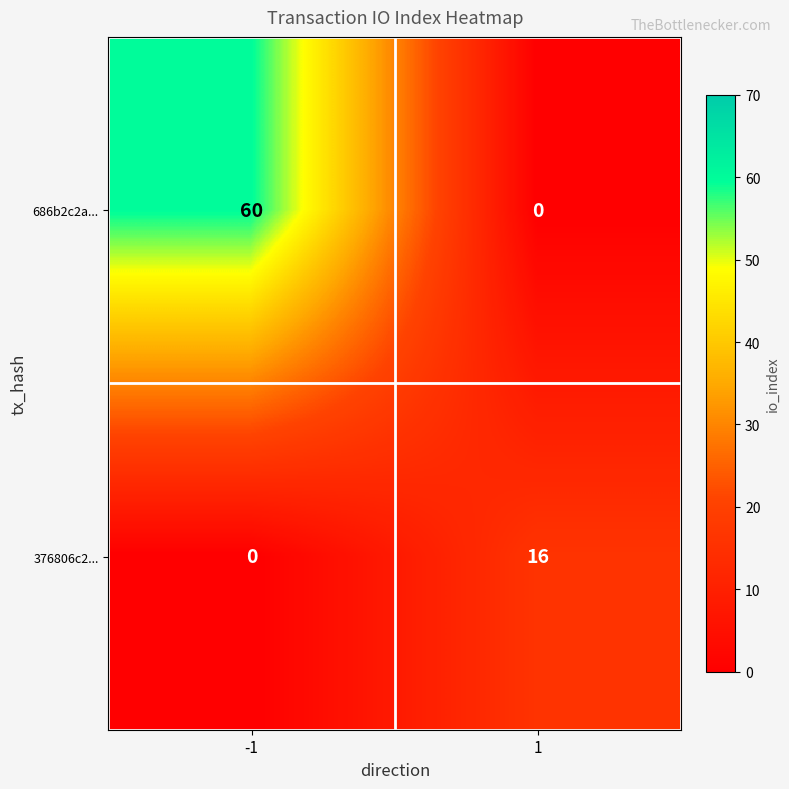

List the series in order of their overall mean, highest first.

686b2c2a..., 376806c2...